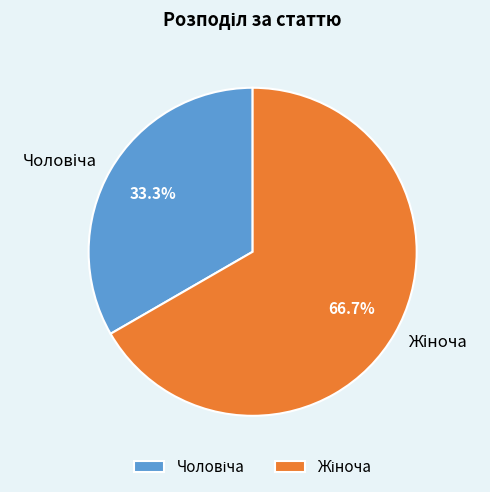

Is there a majority slice in this chart?

Yes